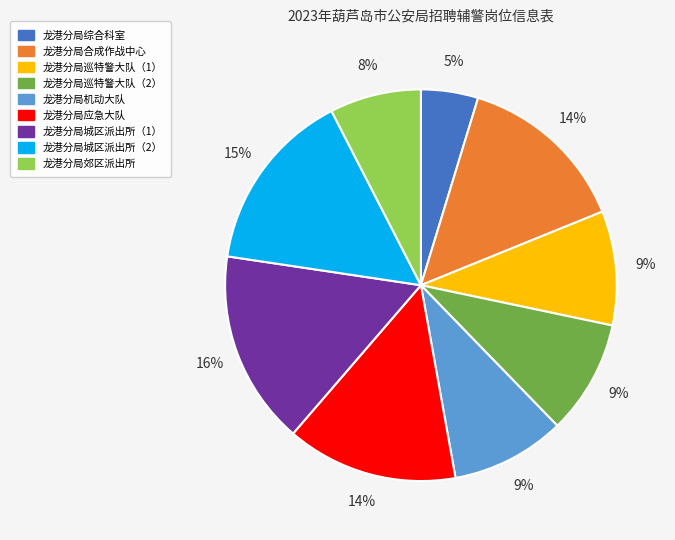

To the nearest percent, what percentage of the pie is 龙港分局综合科室?

5%